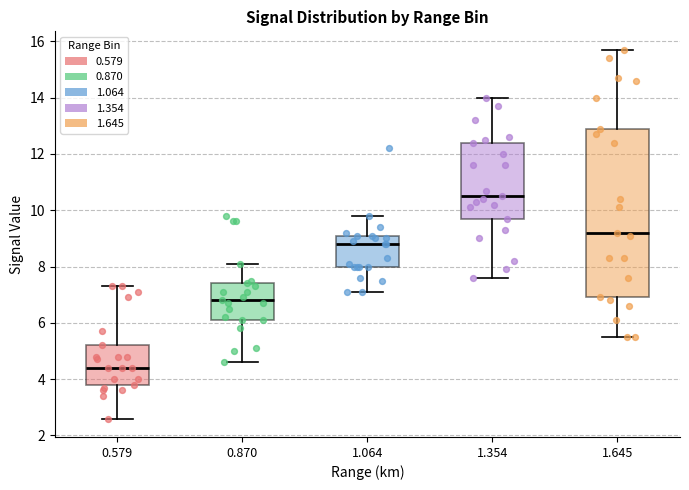

Which box's median line is the highest?

1.354